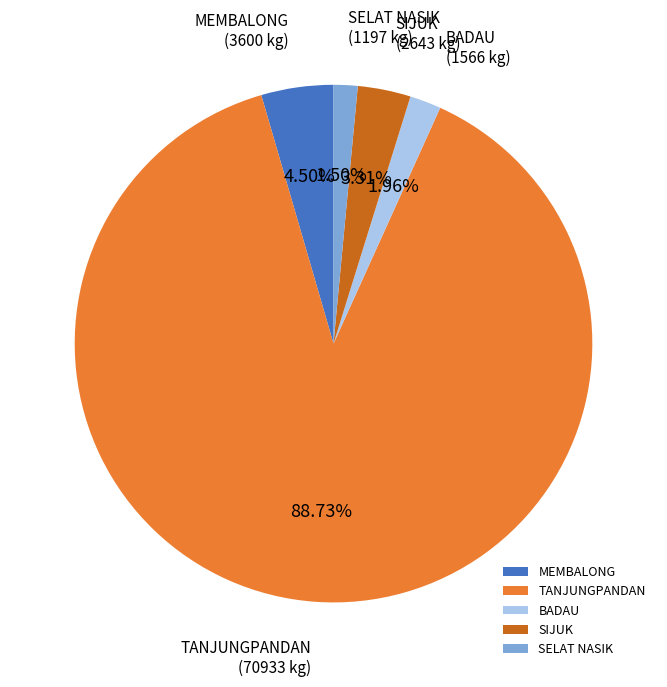

Is it true that MEMBALONG is 13% of the pie?

False